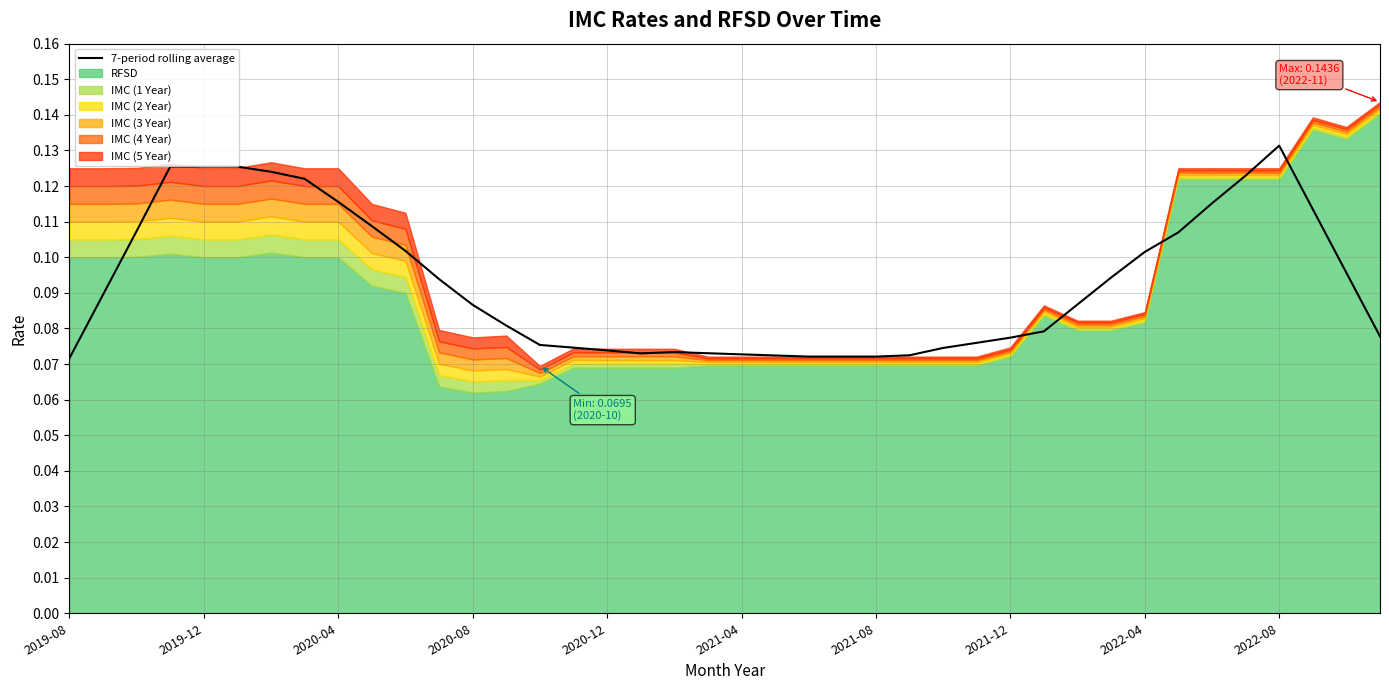

At which label does 7-period rolling average reach its peak?

2022-08